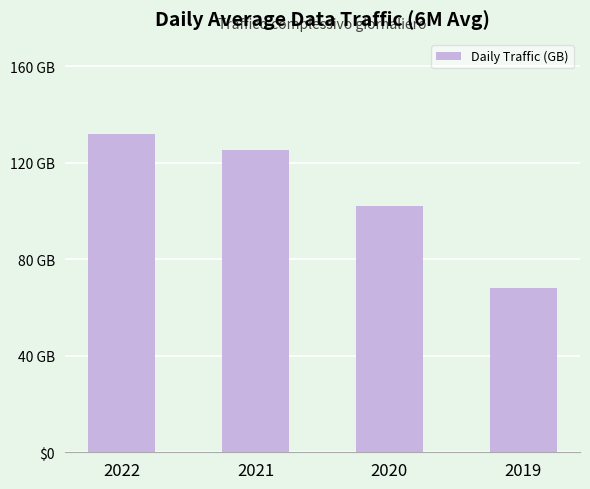

Where is the data nearest to the value 99?

2020